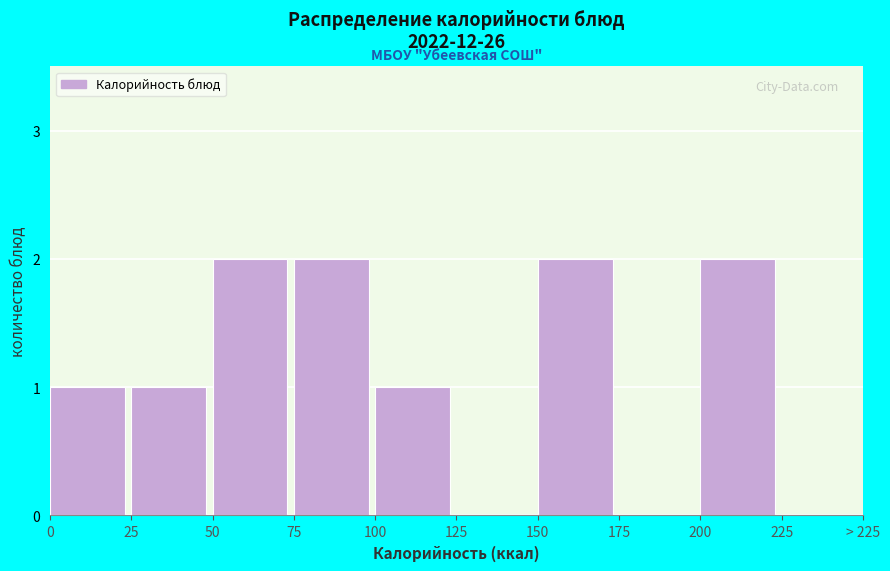

Reading left to right, list all the values displayed in this chart.

0=1	25=1	50=2	75=2	100=1	125=0	150=2	175=0	200=2	225=0